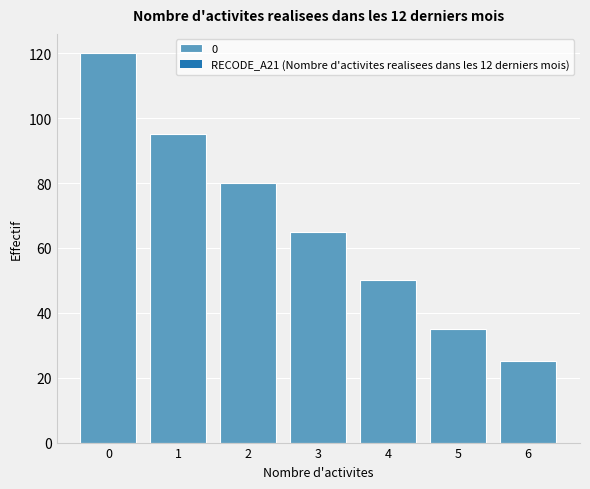

Reading right to left, list all the values displayed in this chart.

6=25	5=35	4=50	3=65	2=80	1=95	0=120